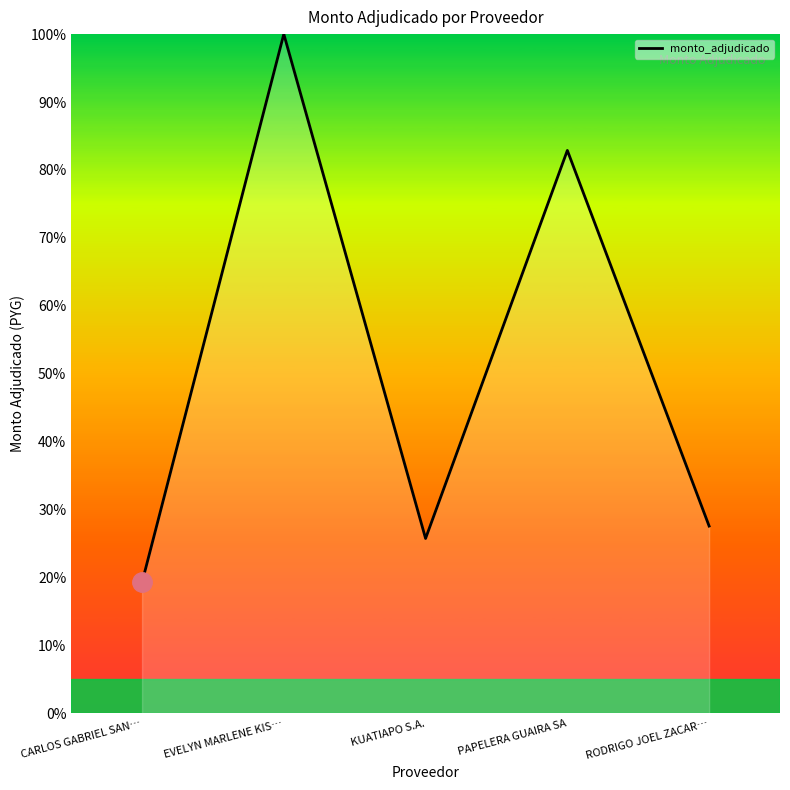

What is the difference between the values at EVELYN MARLENE KIS… and CARLOS GABRIEL SAN…?

80.7